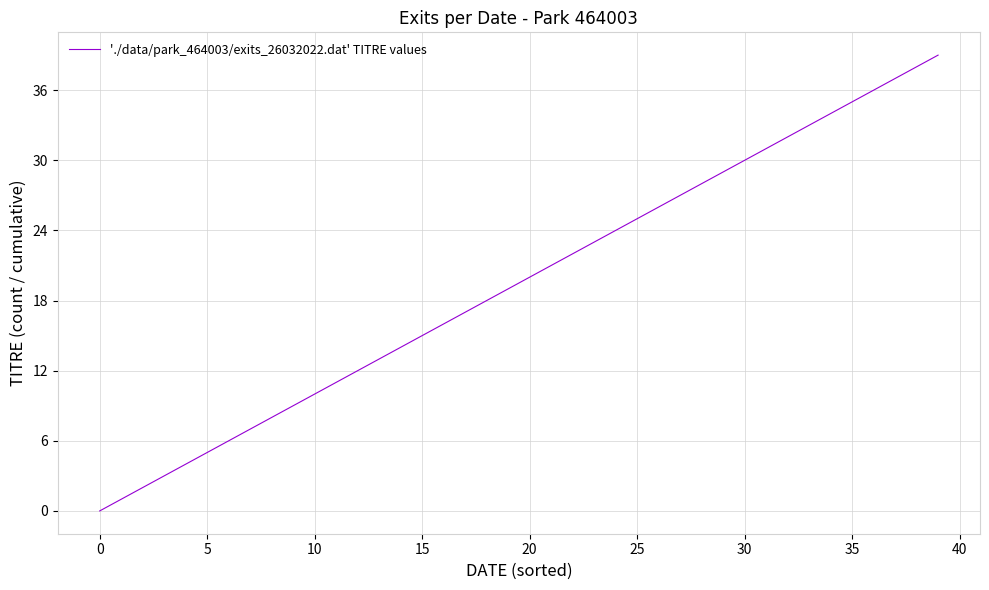

What is the greatest value displayed?

39